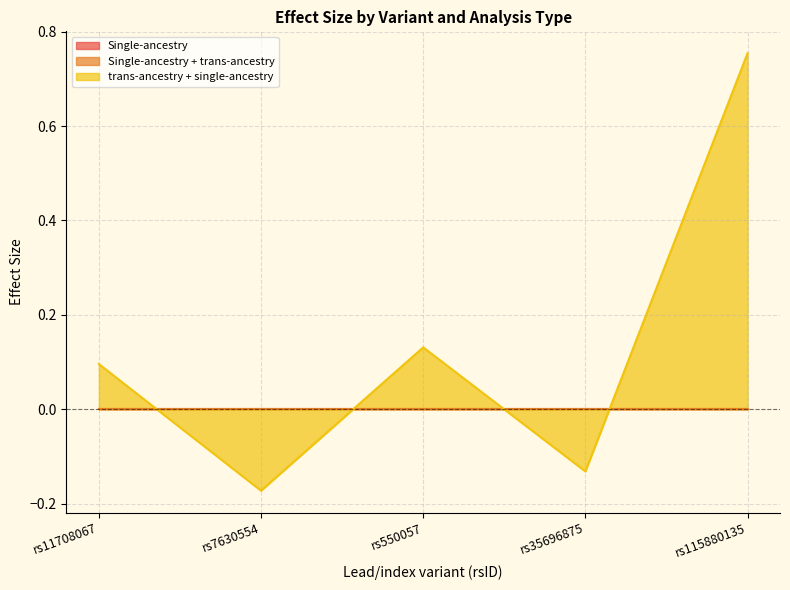

True or false: Single-ancestry and Single-ancestry + trans-ancestry intersect in this chart.

False